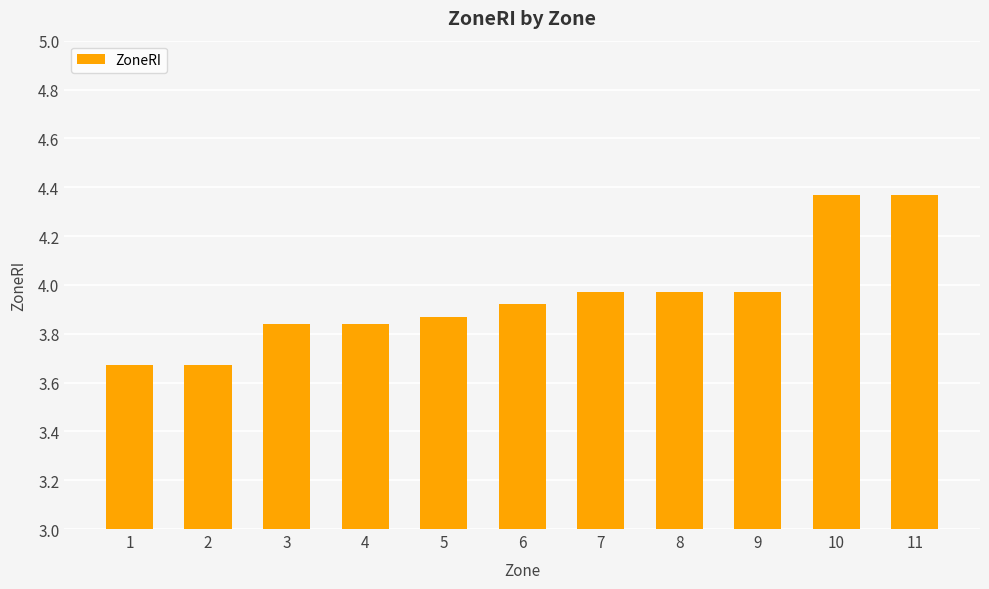

What is the sum of the values at 1 and 2?

7.3